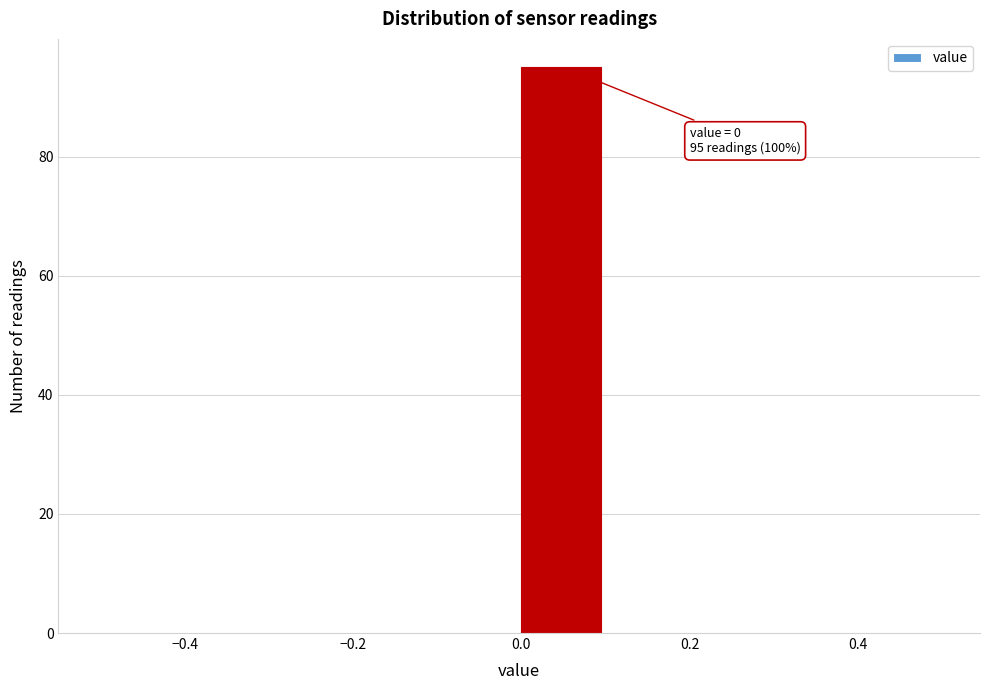

Over which range of the x-axis is the bar tallest?

0.0 to 0.1